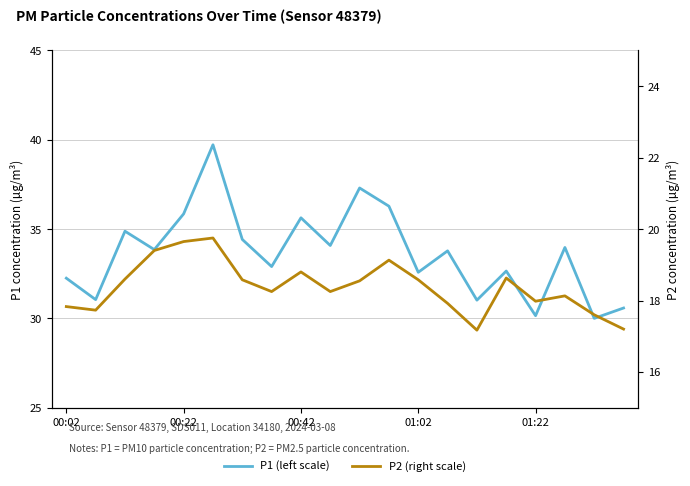

How many interior local peaks does the P2 (right scale) series have?

5